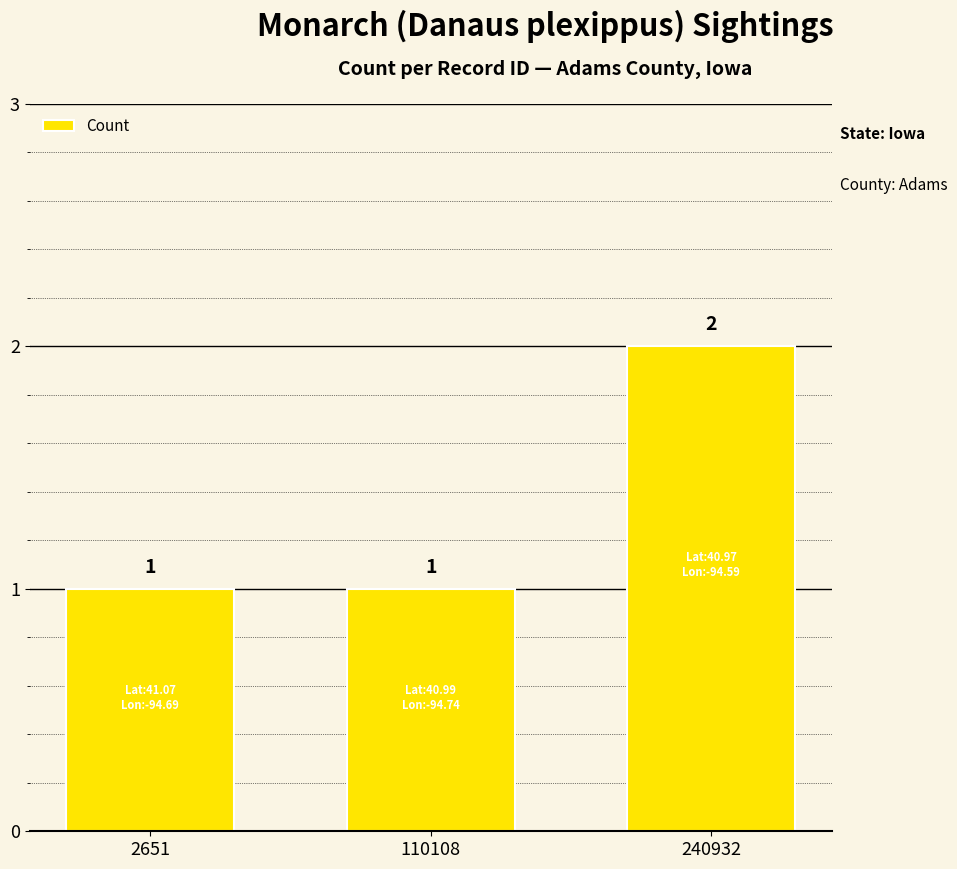

The value at 240932 is 3. True or false?

False